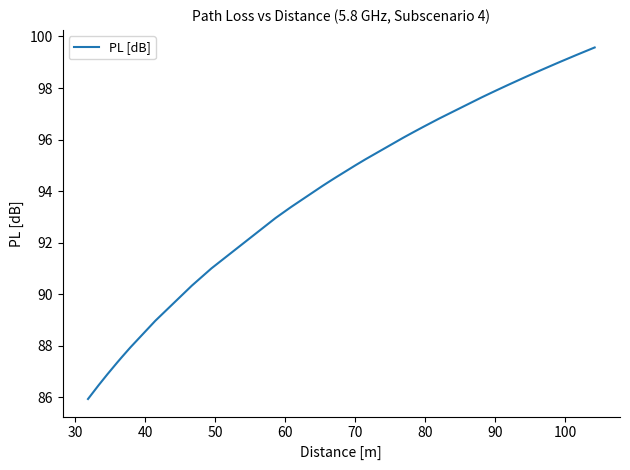

What is the greatest value displayed?

99.6